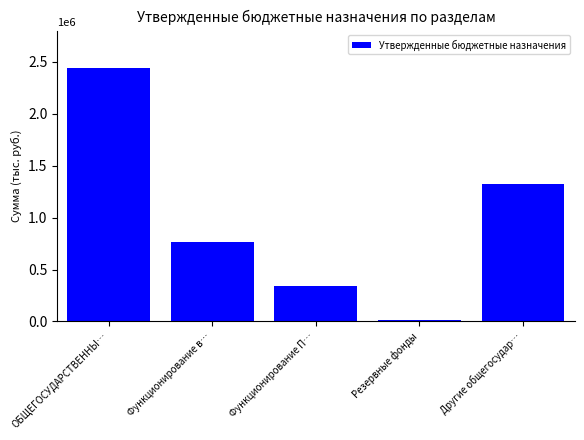

Are the bars horizontal?

No